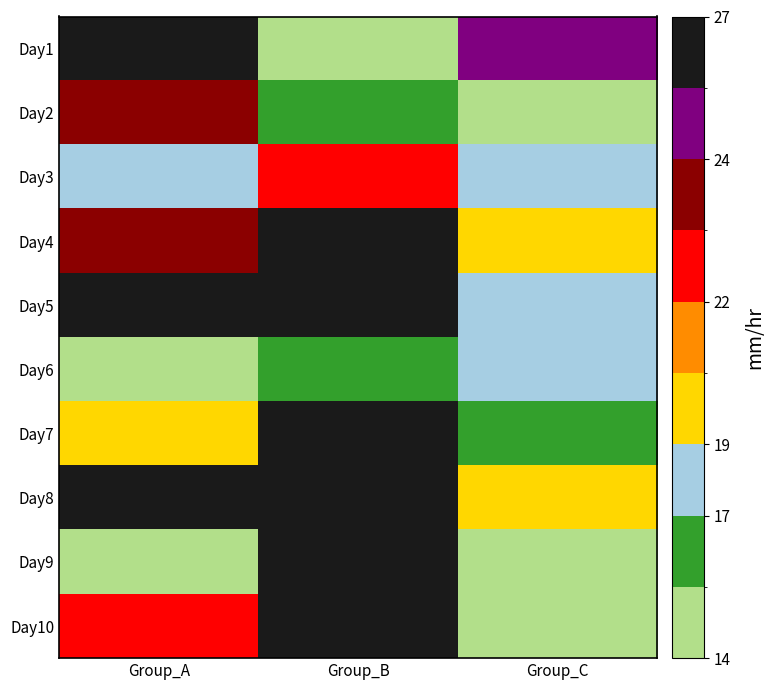

At which category does the chart reach its minimum across all series?

Group_A